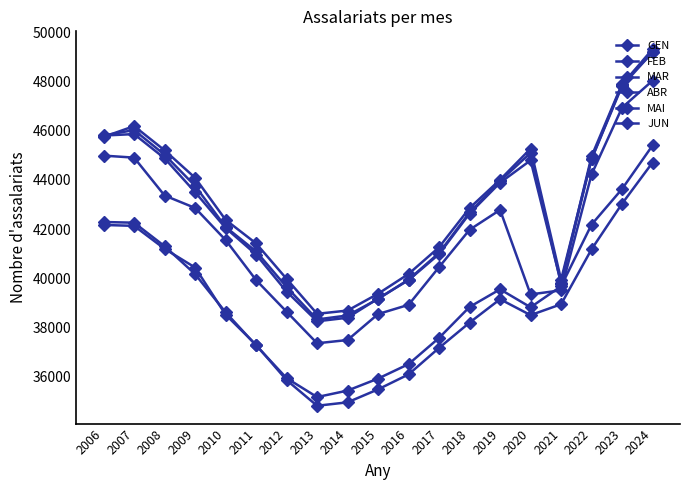

Is the value of ABR at 2024 greater than the value of GEN at 2007?

Yes